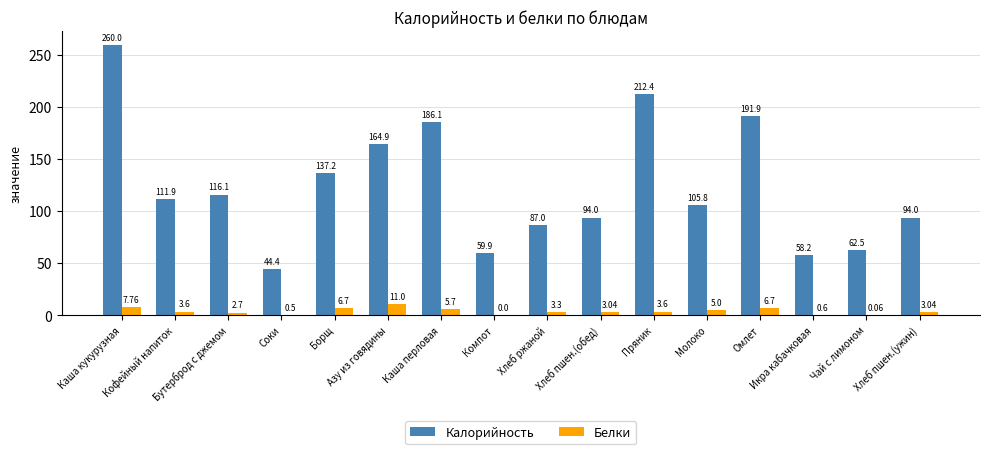

Are the bars grouped side by side (vs. stacked)?

Yes